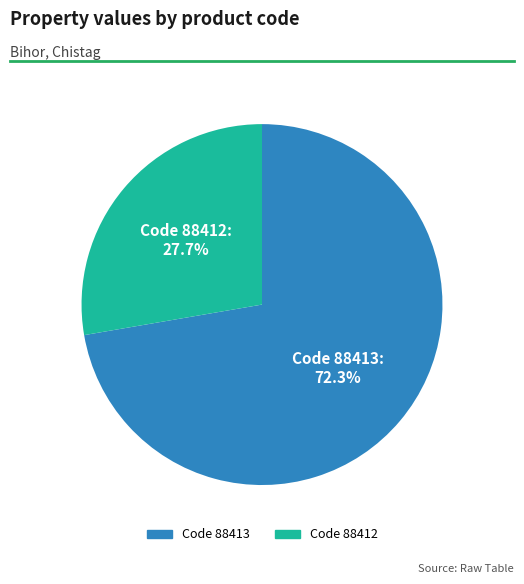

Is there any slice that represents more than half of the pie?

Yes